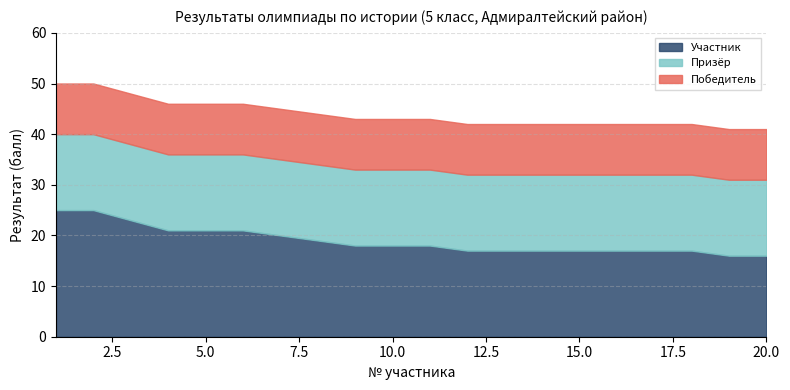

Which has a higher value, 20 or 10?

10